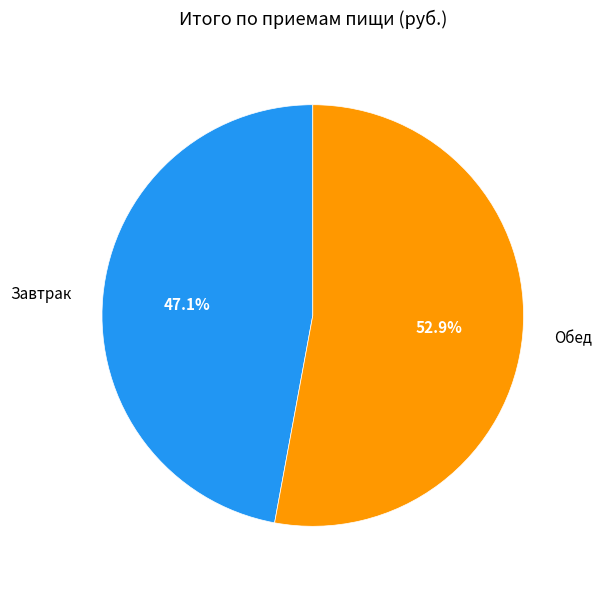

What is the ratio of the value at Завтрак to the value at Обед?

0.9